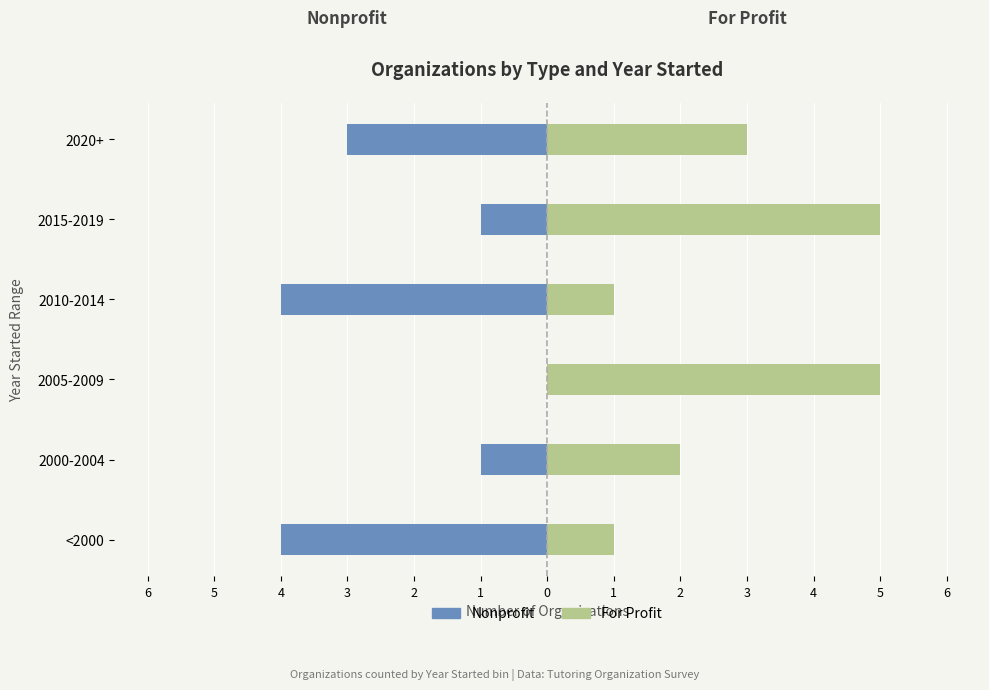

Reading left to right, what are all the values shown in this chart?

Nonprofit: -4	-1	0	-4	-1	-3
For Profit: 1	2	5	1	5	3